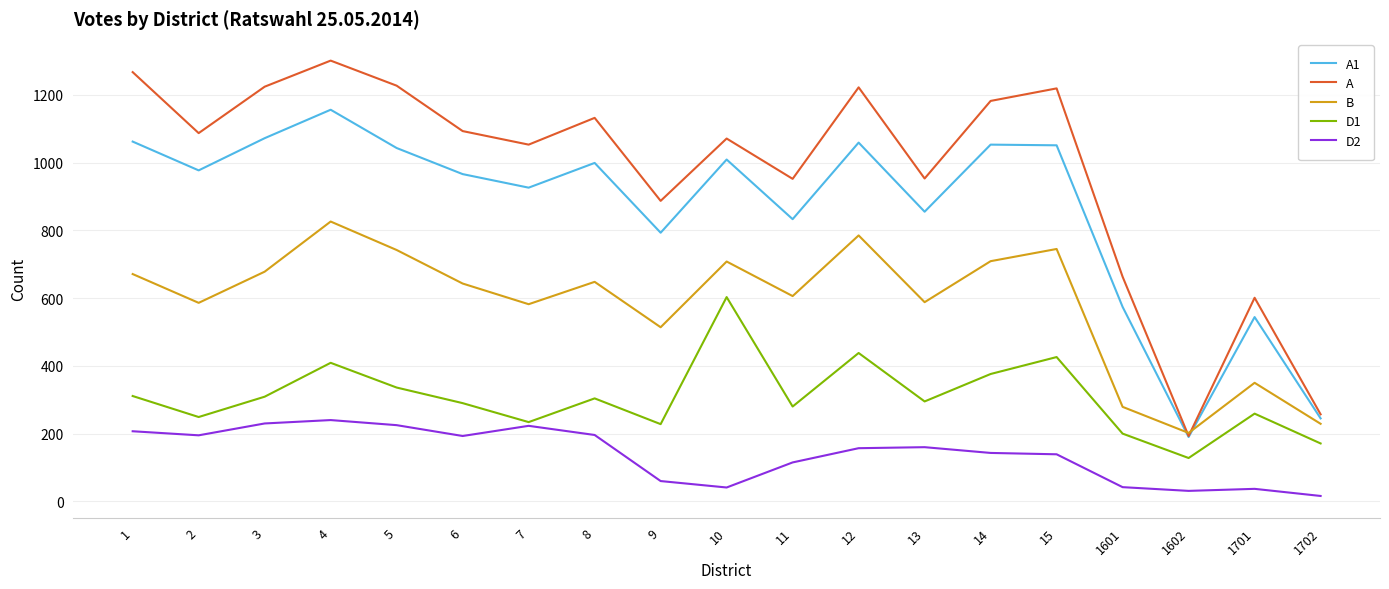

Read the D2 value at 7, to the nearest 10.

220